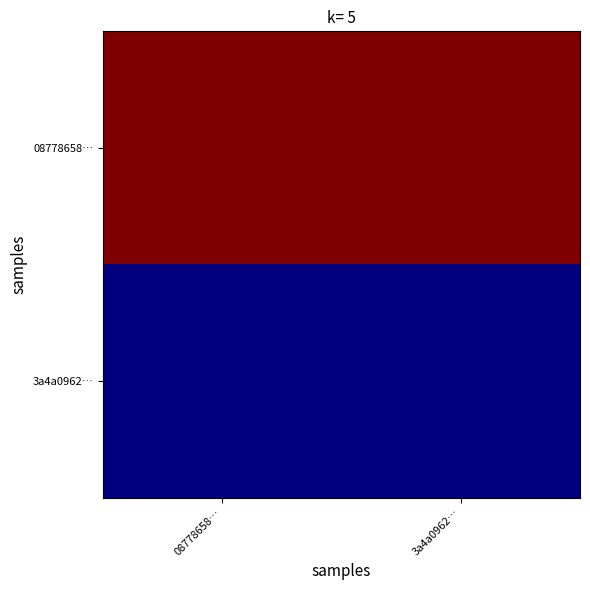

Count the number of categories in the chart.

2